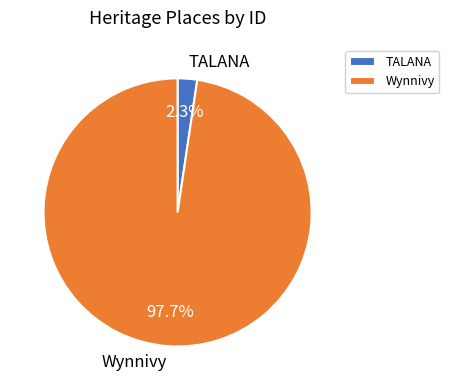

How many segments does this pie chart have?

2